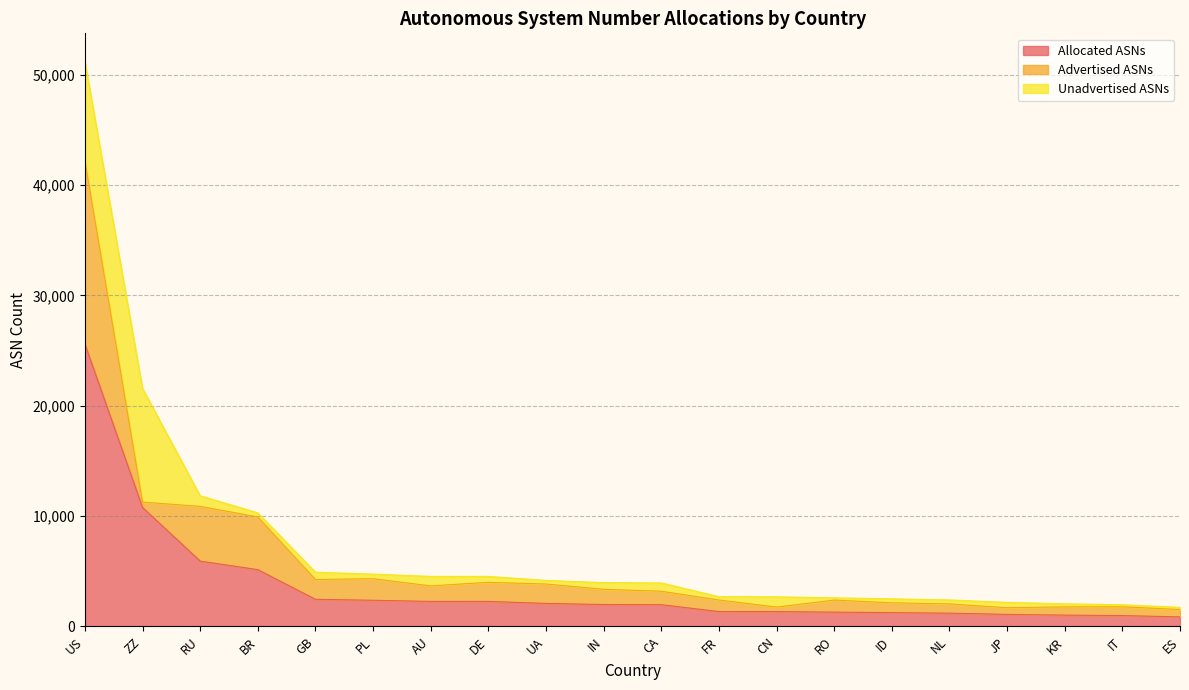

At how many categories does at least one series exceed 5857?

3